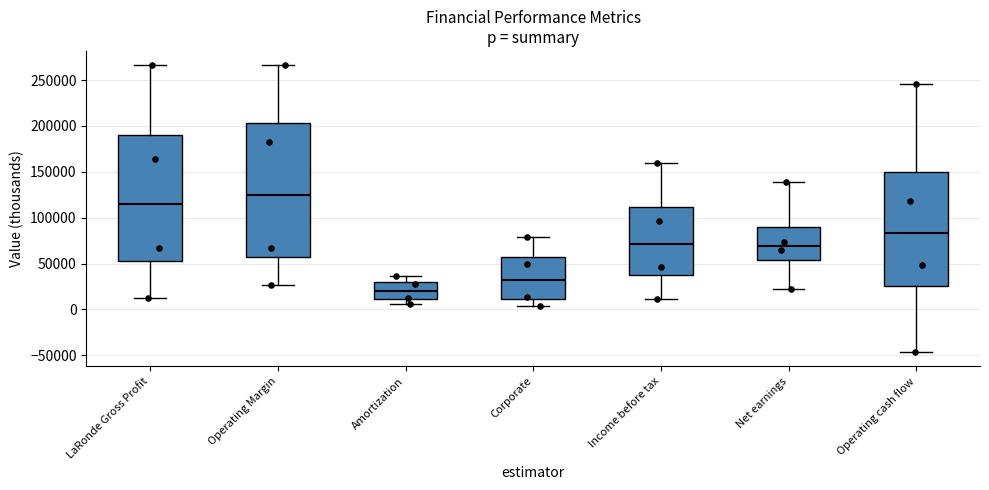

Comparing the boxes themselves (not the whiskers), which one is the tallest?

Operating Margin